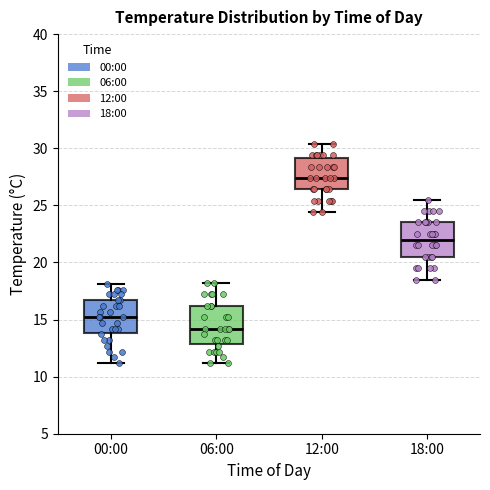

Reading left to right, transcribe this box plot: for each box, give where its median line is, the range the box spans, and where its two whiskers end, as read against the y-axis. The values are not printed on the chart, so give them approximately, as read against the axis.

00:00: median 15.0, box 14.0 to 16.5, whiskers 11.0 to 18.0
06:00: median 14.0, box 13.0 to 16.0, whiskers 11.0 to 18.0
12:00: median 27.5, box 26.5 to 29.0, whiskers 24.5 to 30.5
18:00: median 22.0, box 20.5 to 23.5, whiskers 18.5 to 25.5